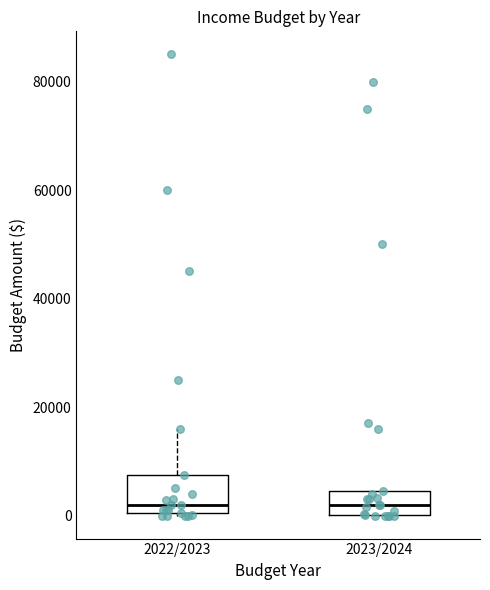

Which box is the tallest, from its lower edge to its upper edge?

2022/2023